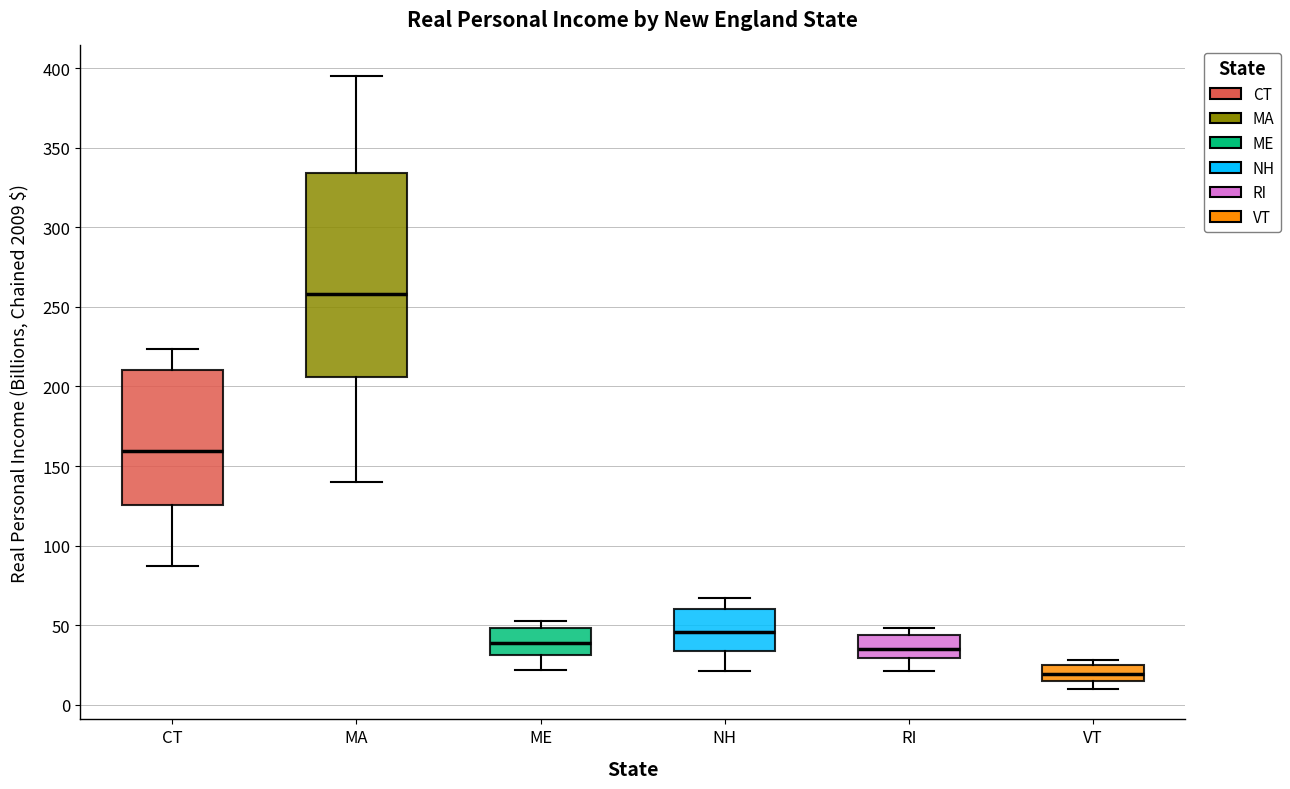

Which box is the tallest, from its lower edge to its upper edge?

MA